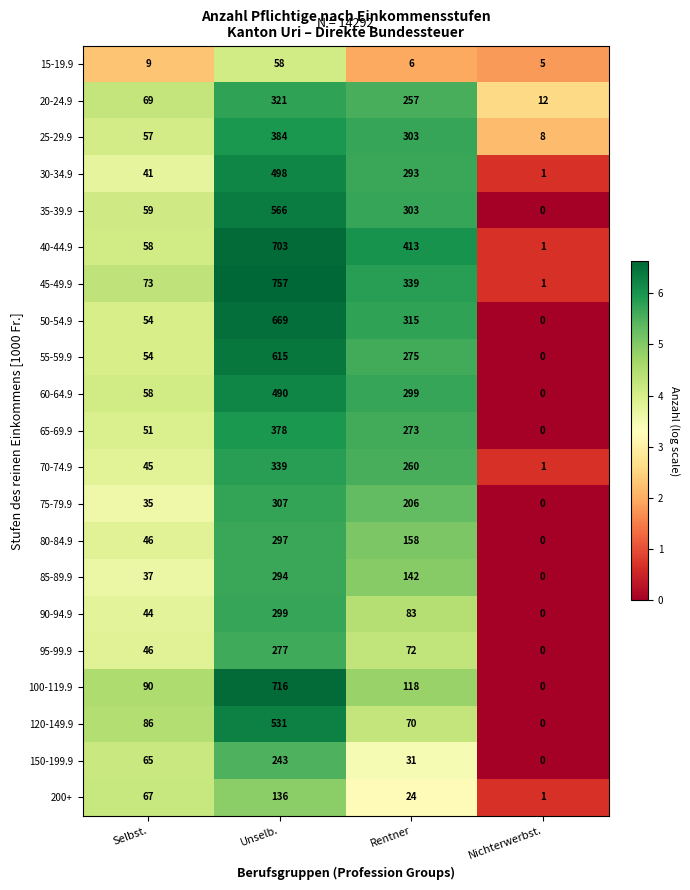

What is the difference between the second highest and second lowest values in the 100-119.9 series?

28